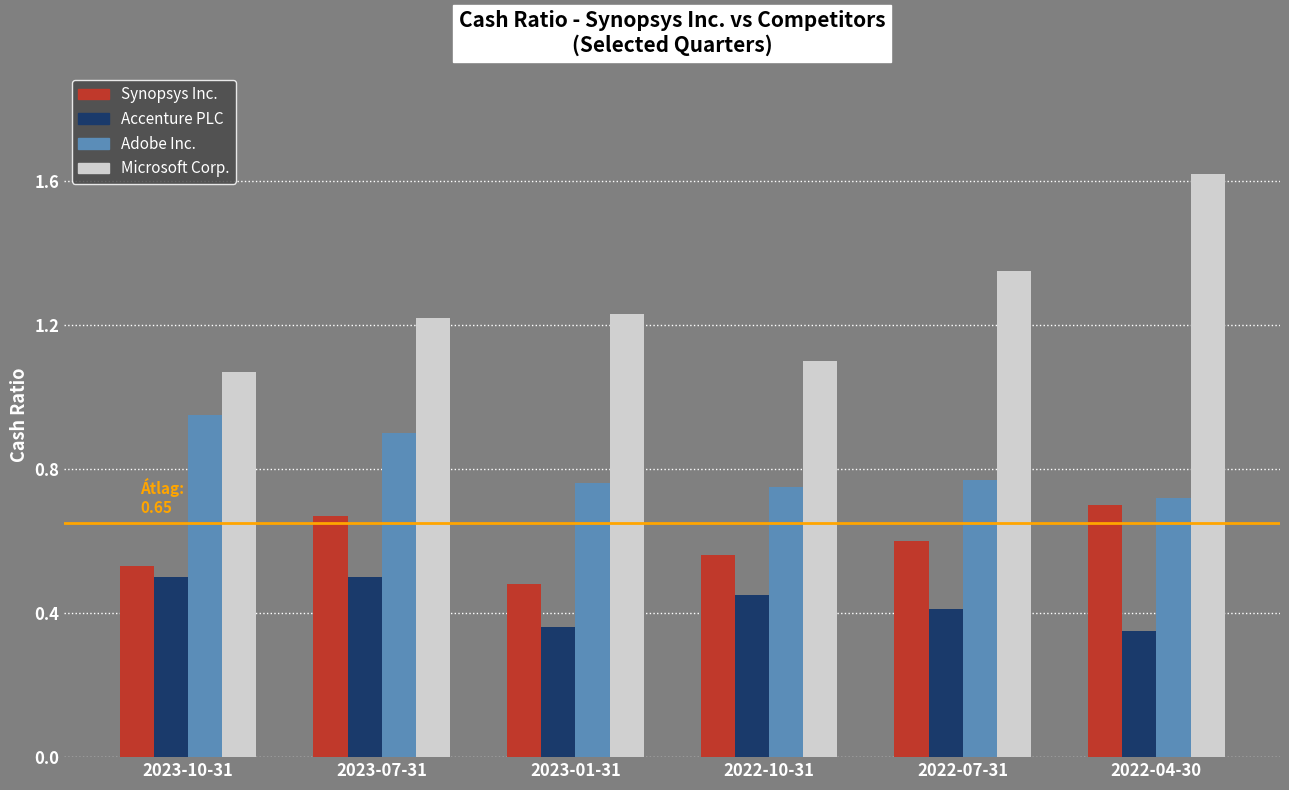

Is it true that Synopsys Inc. equals 1.3 at 2022-04-30?

False